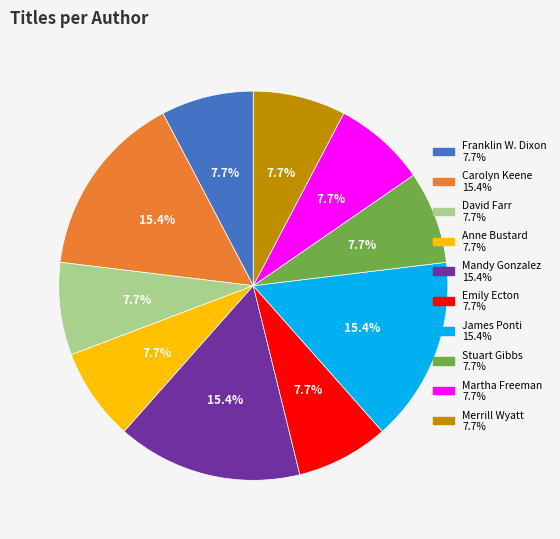

How many segments does this pie chart have?

10